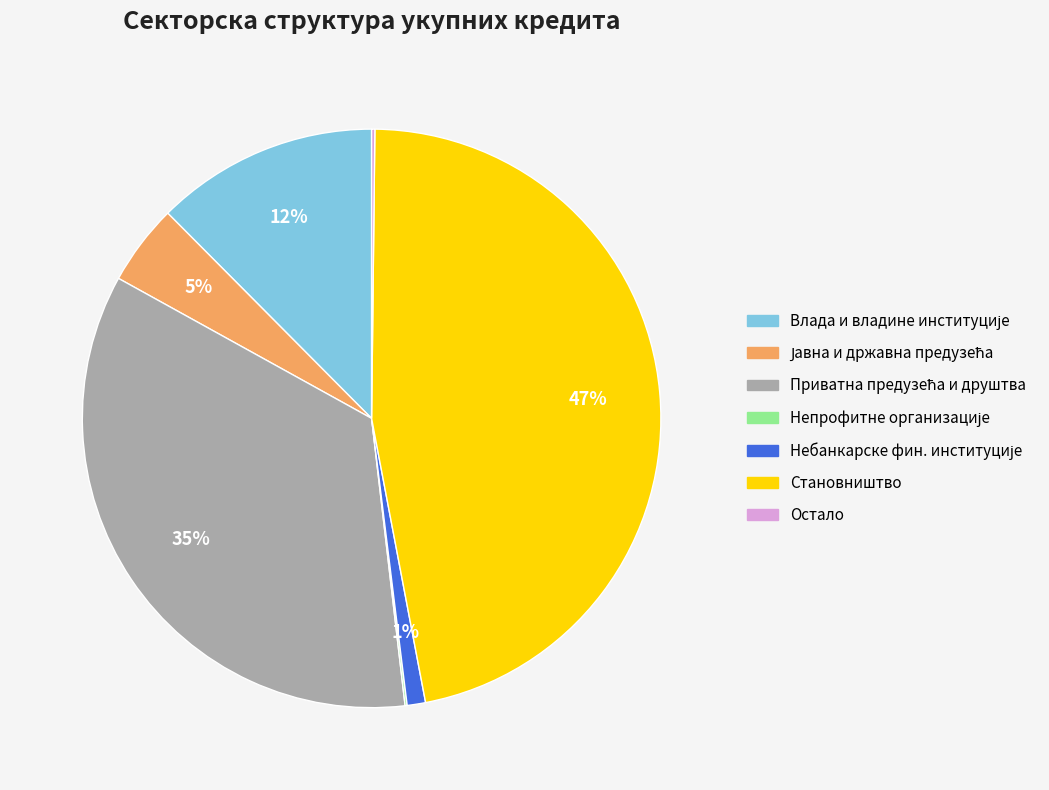

Is there a majority slice in this chart?

No